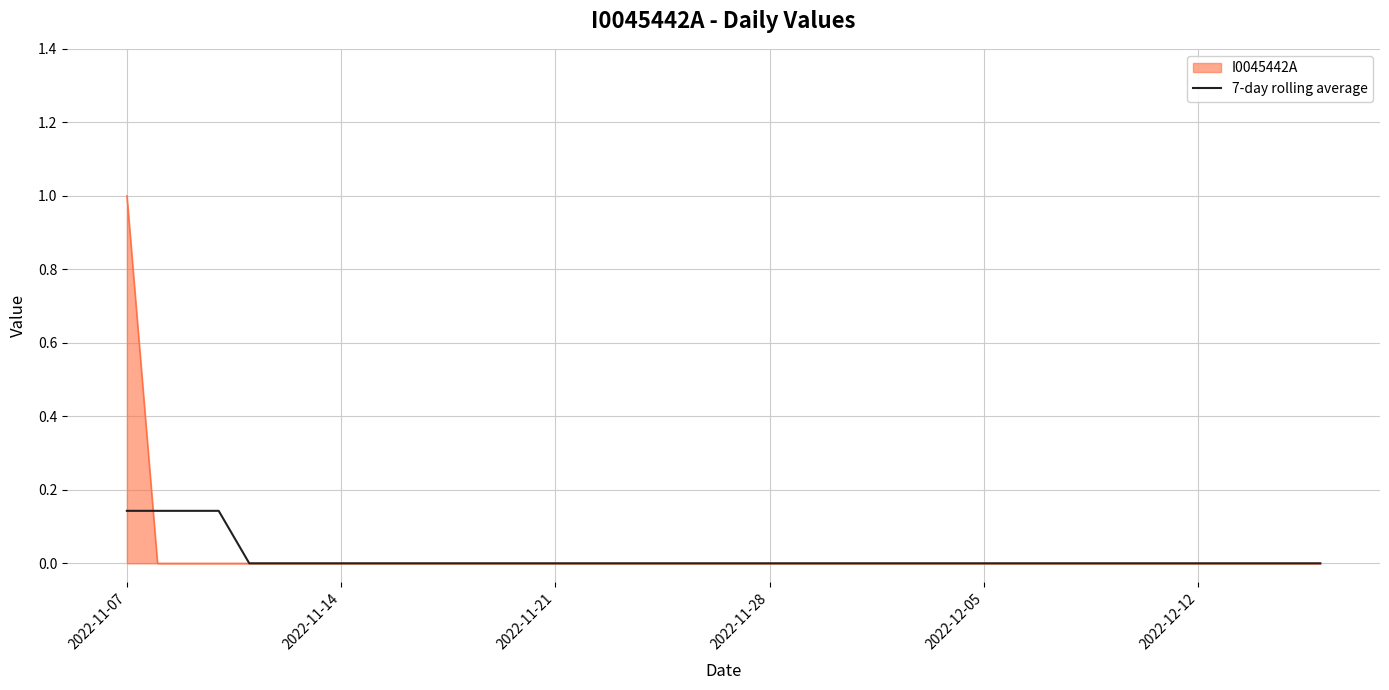

What is the maximum value shown in the chart?

1.0